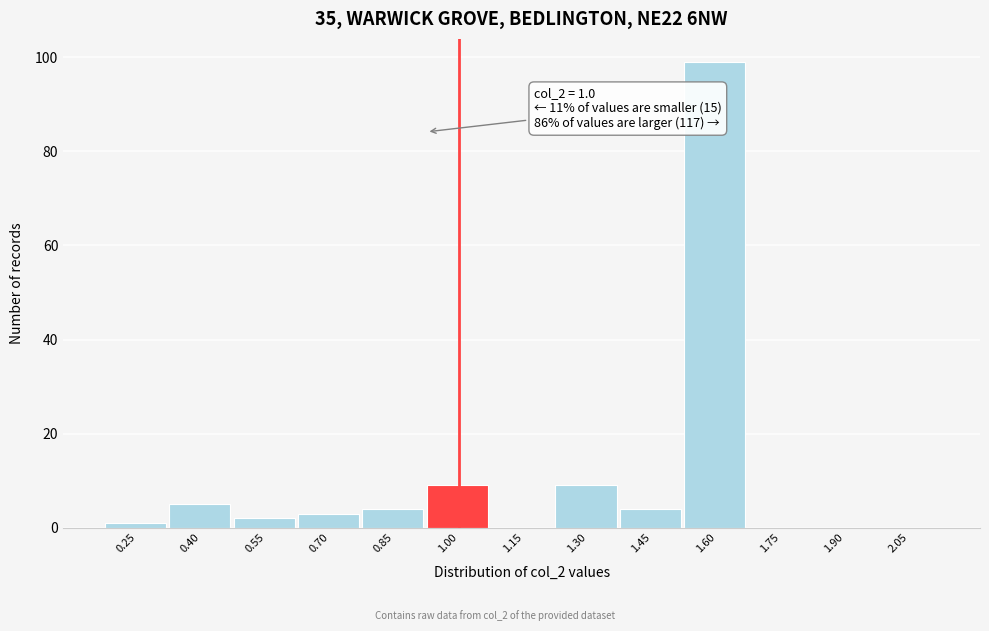

Reading left to right, what are all the values shown in this chart?

0.25=1	0.40=5	0.55=2	0.70=3	0.85=4	1.00=9	1.15=0	1.30=9	1.45=4	1.60=99	1.75=0	1.90=0	2.05=0